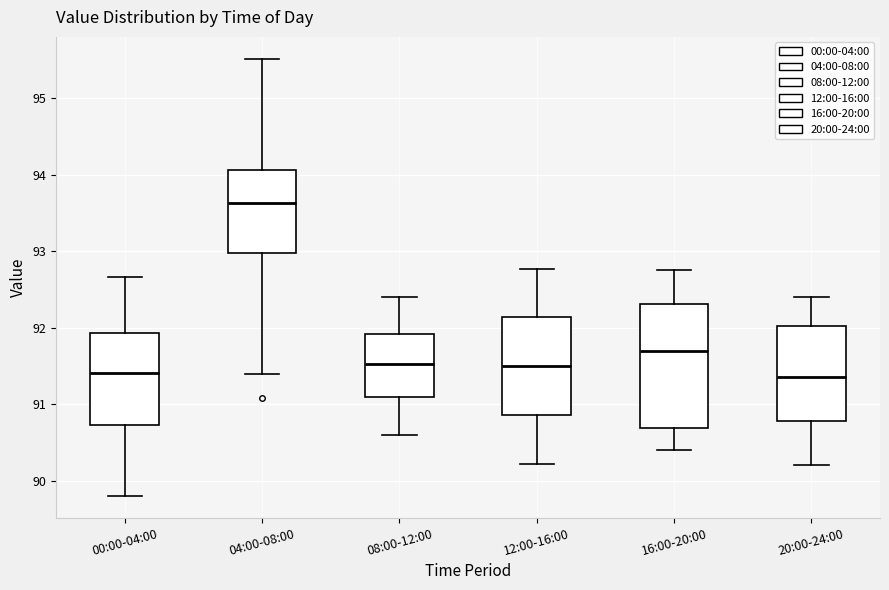

Reading left to right, transcribe this box plot: for each box, give where its median line is, the range the box spans, and where its two whiskers end, as read against the y-axis. The values are not printed on the chart, so give them approximately, as read against the axis.

00:00-04:00: median 91.4, box 90.7 to 91.9, whiskers 89.8 to 92.7
04:00-08:00: median 93.6, box 93.0 to 94.1, whiskers 91.4 to 95.5
08:00-12:00: median 91.5, box 91.1 to 91.9, whiskers 90.6 to 92.4
12:00-16:00: median 91.5, box 90.9 to 92.1, whiskers 90.2 to 92.8
16:00-20:00: median 91.7, box 90.7 to 92.3, whiskers 90.4 to 92.8
20:00-24:00: median 91.4, box 90.8 to 92.0, whiskers 90.2 to 92.4